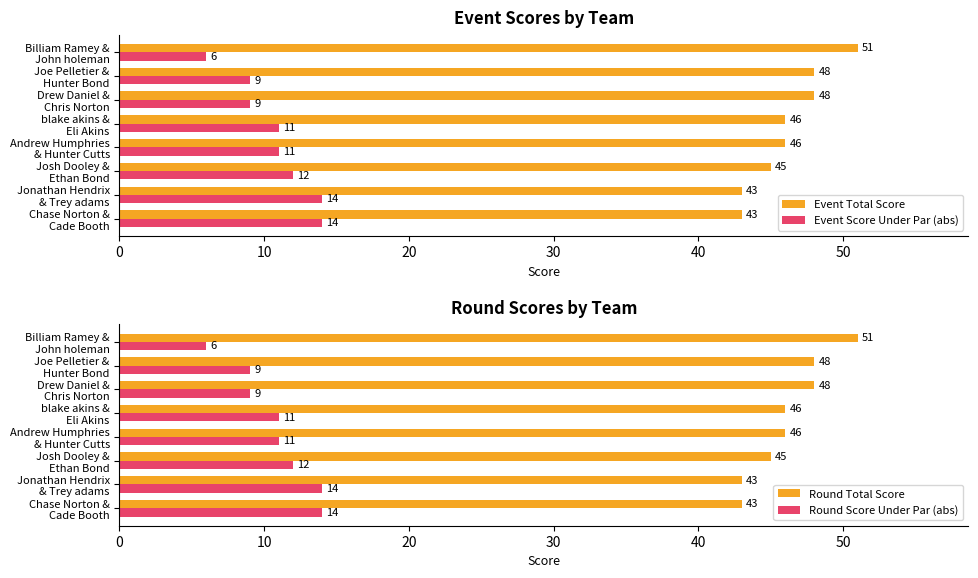

How many Round Total Score values are between 45 and 48?

5